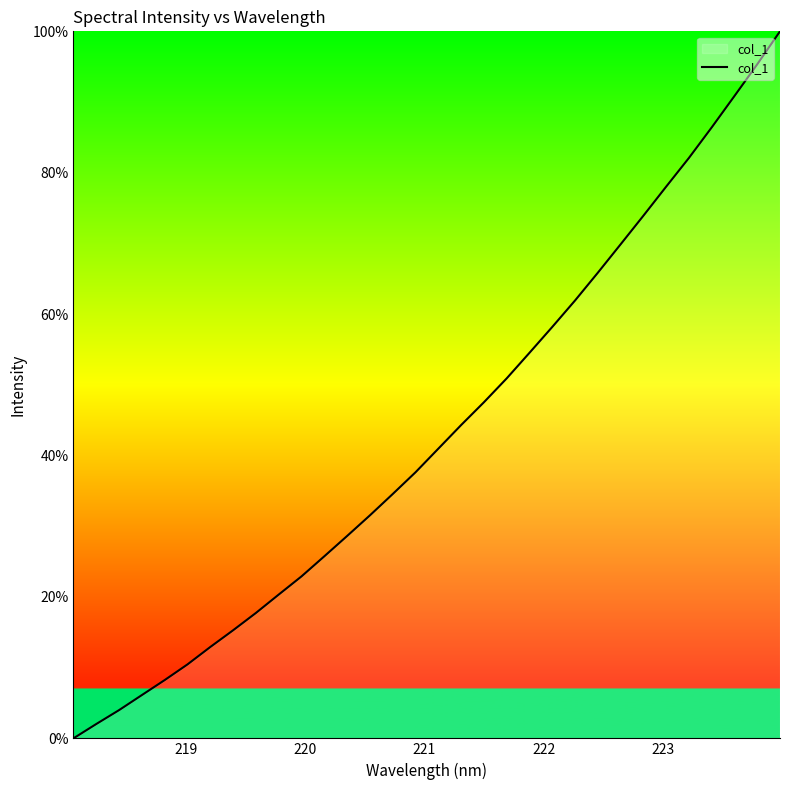

What is the difference between the maximum and minimum values?

100.0